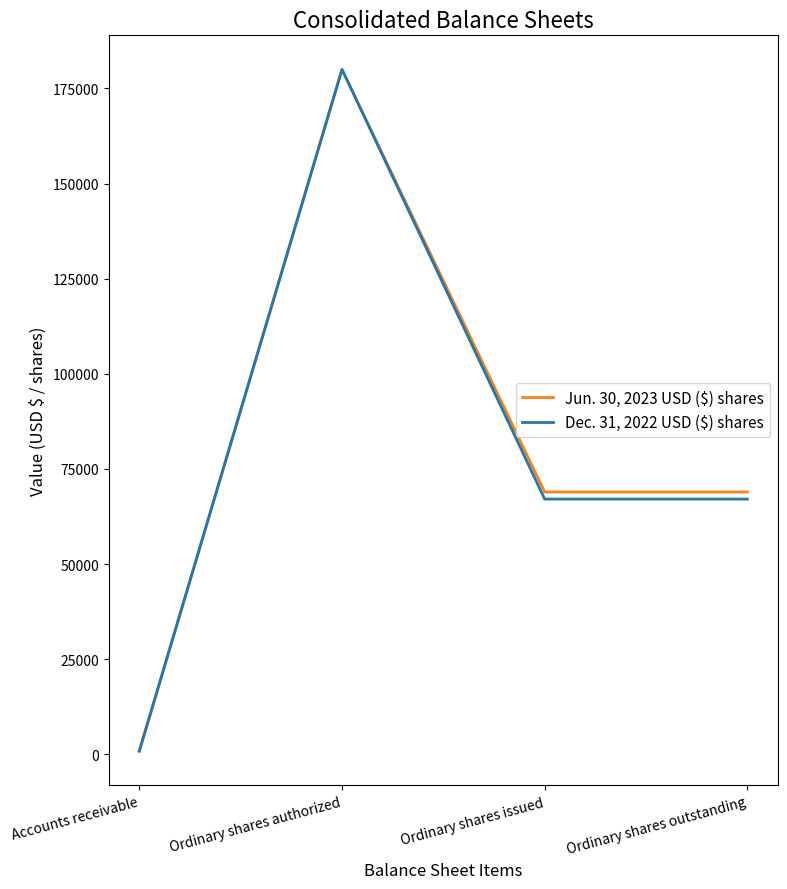

Which label corresponds to the smallest value in the chart?

Accounts receivable